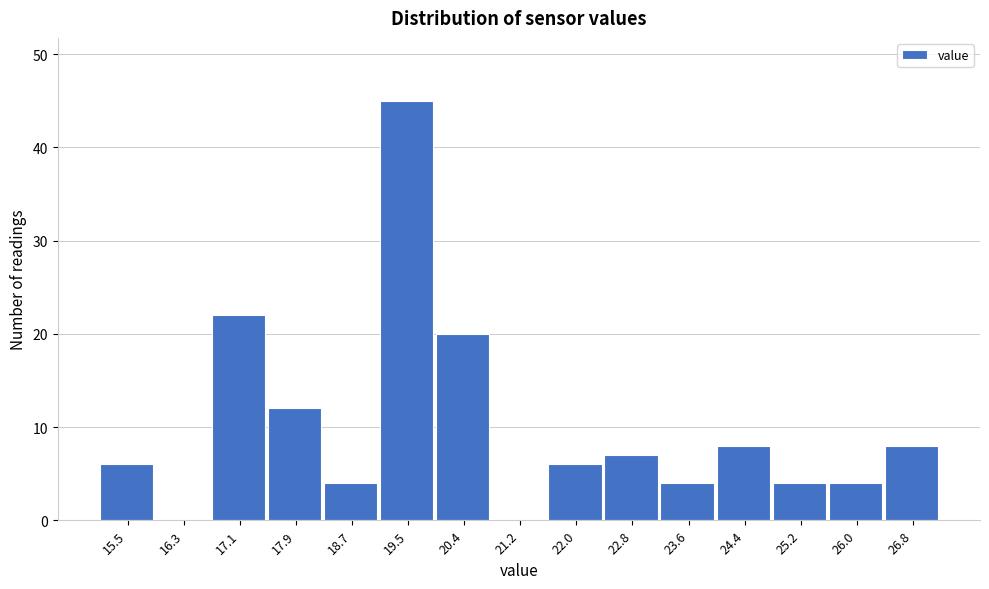

Reading right to left, transcribe all the data shown in this chart.

26.8=8	26.0=4	25.2=4	24.4=8	23.6=4	22.8=7	22.0=6	21.2=0	20.4=20	19.5=45	18.7=4	17.9=12	17.1=22	16.3=0	15.5=6